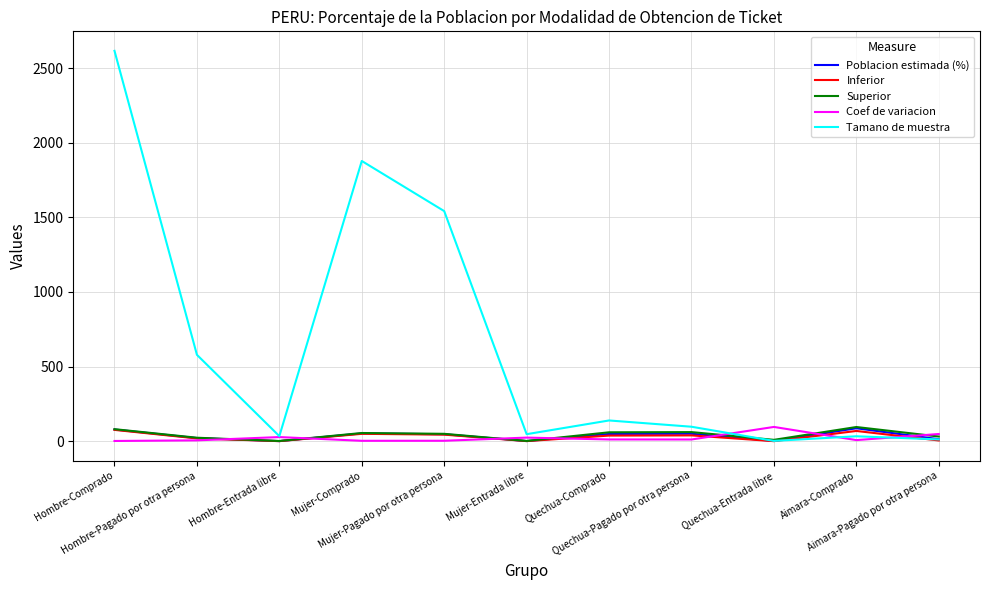

Which series has the widest spread of values?

Tamano de muestra